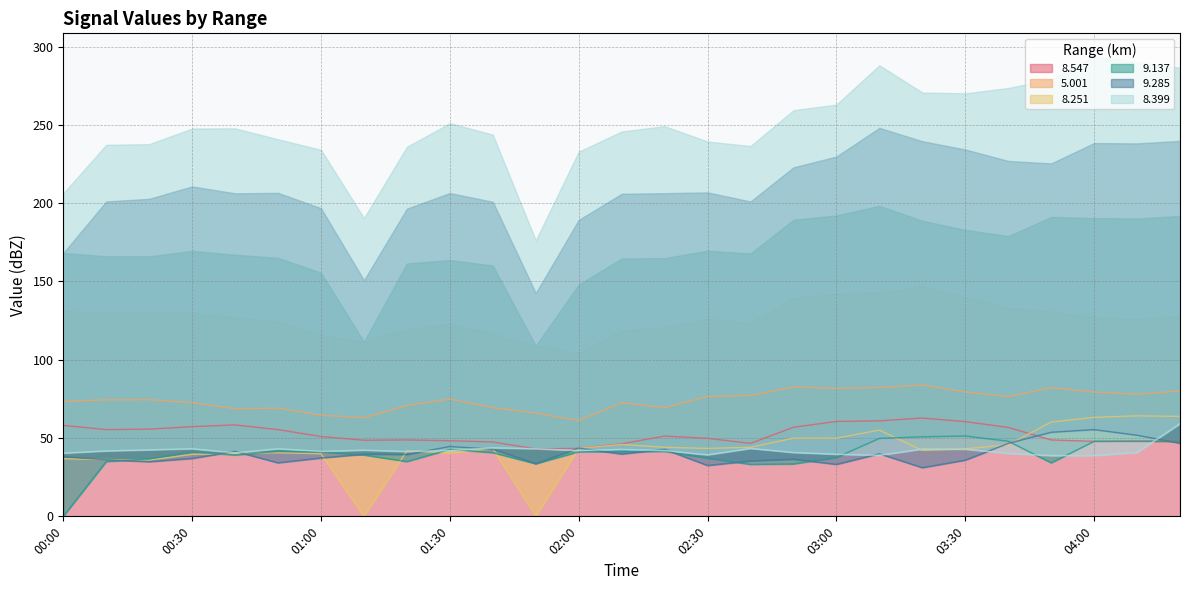

True or false:   9.285 and   8.547 cross at least once.

True